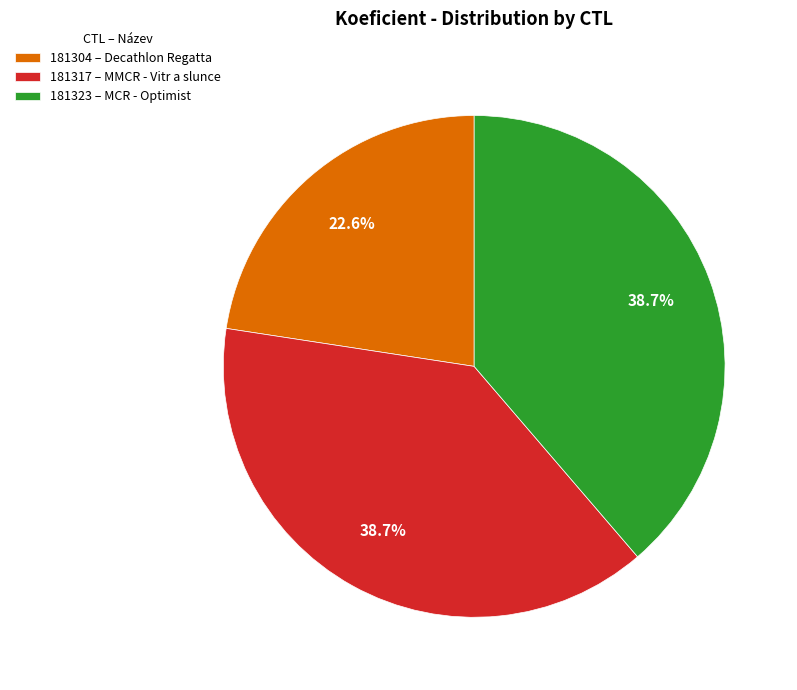

Is 181317 the majority of the pie?

No